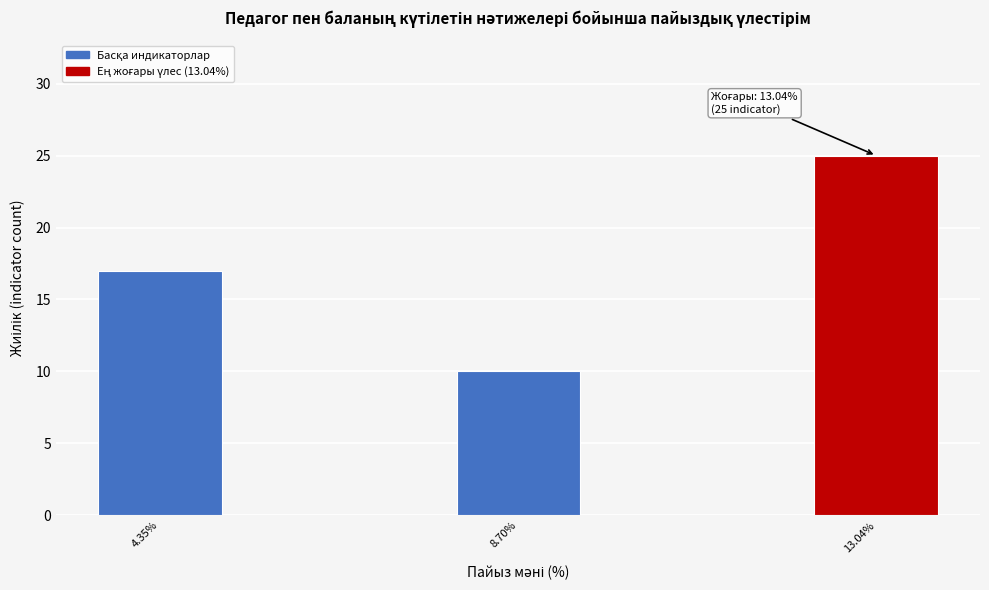

Reading left to right, transcribe all the data shown in this chart.

4.35%=17	8.70%=10	13.04%=25